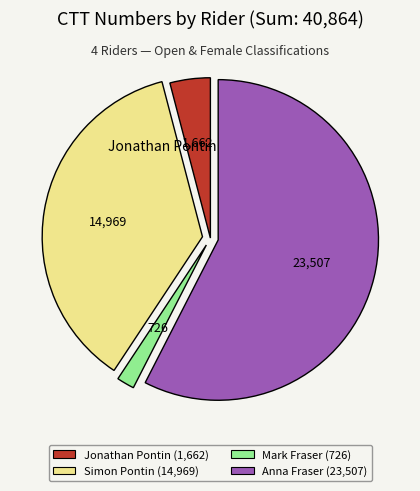

Count the number of slices in the pie.

4